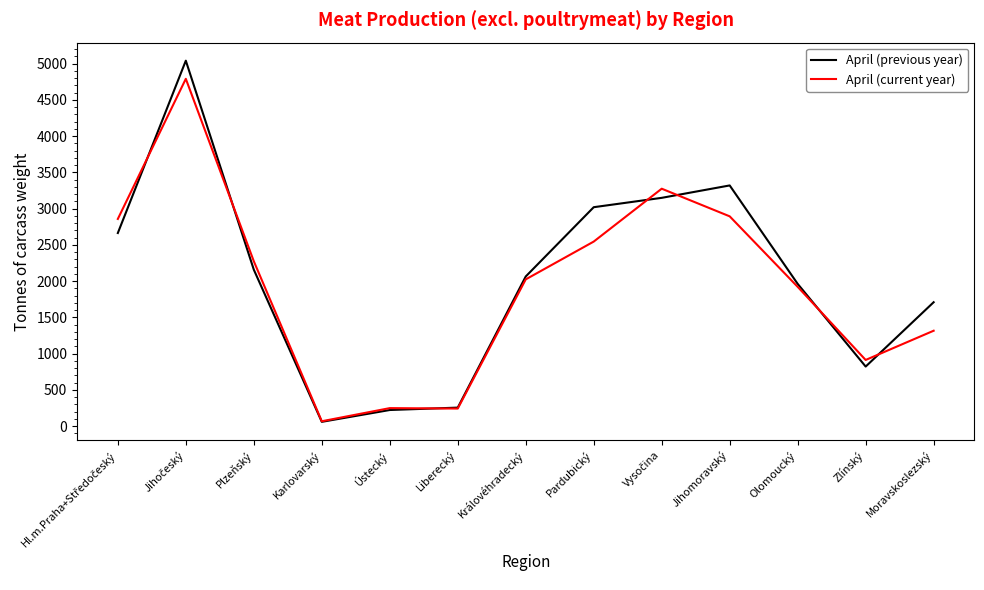

At Moravskoslezský, list the series in order from largest to smallest.

April (previous year), April (current year)